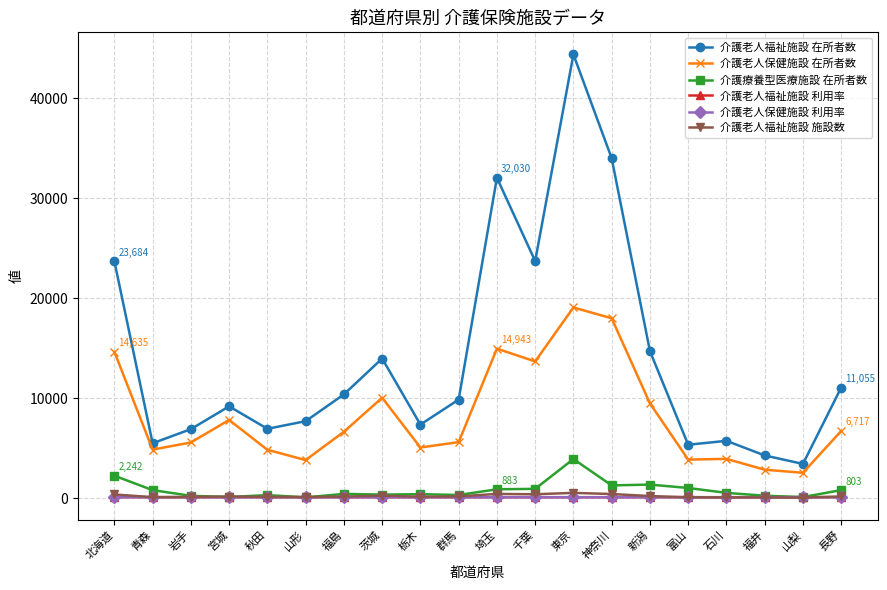

What value does the 介護老人福祉施設 施設数 series have at 秋田?

122.0